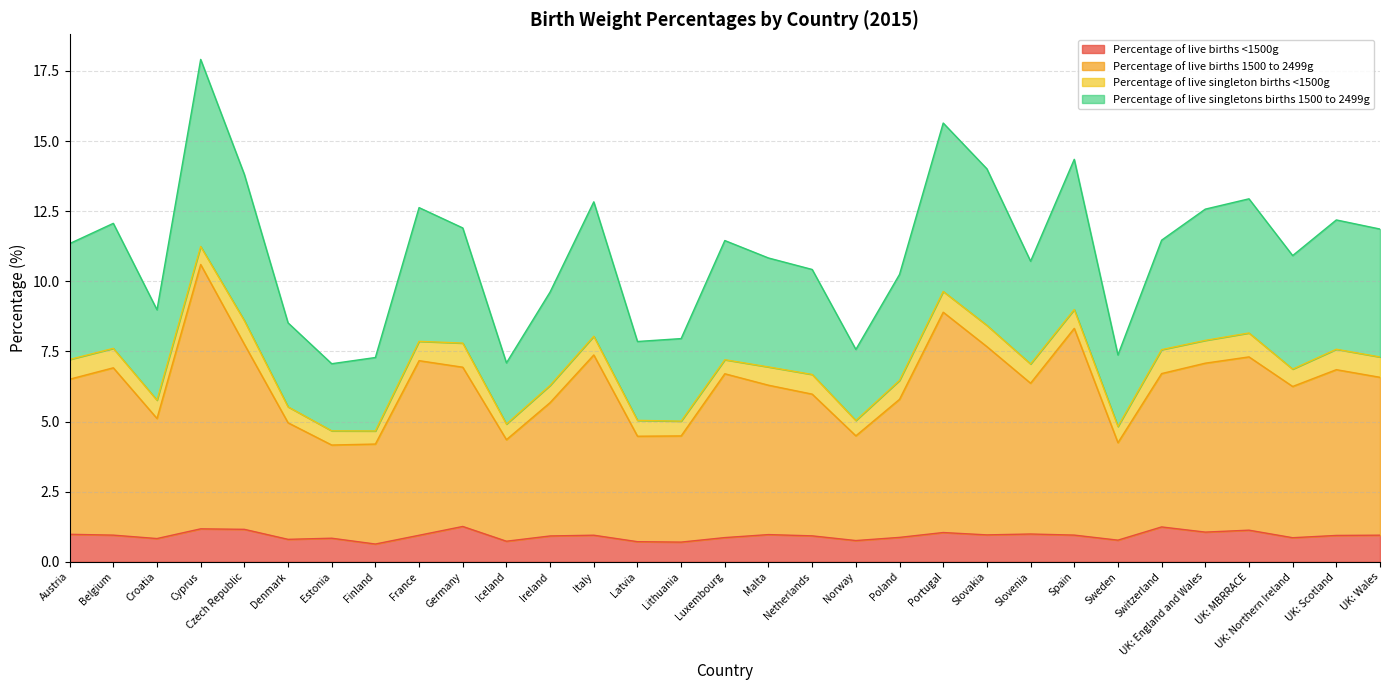

Does the chart display data point markers on the line(s)?

No